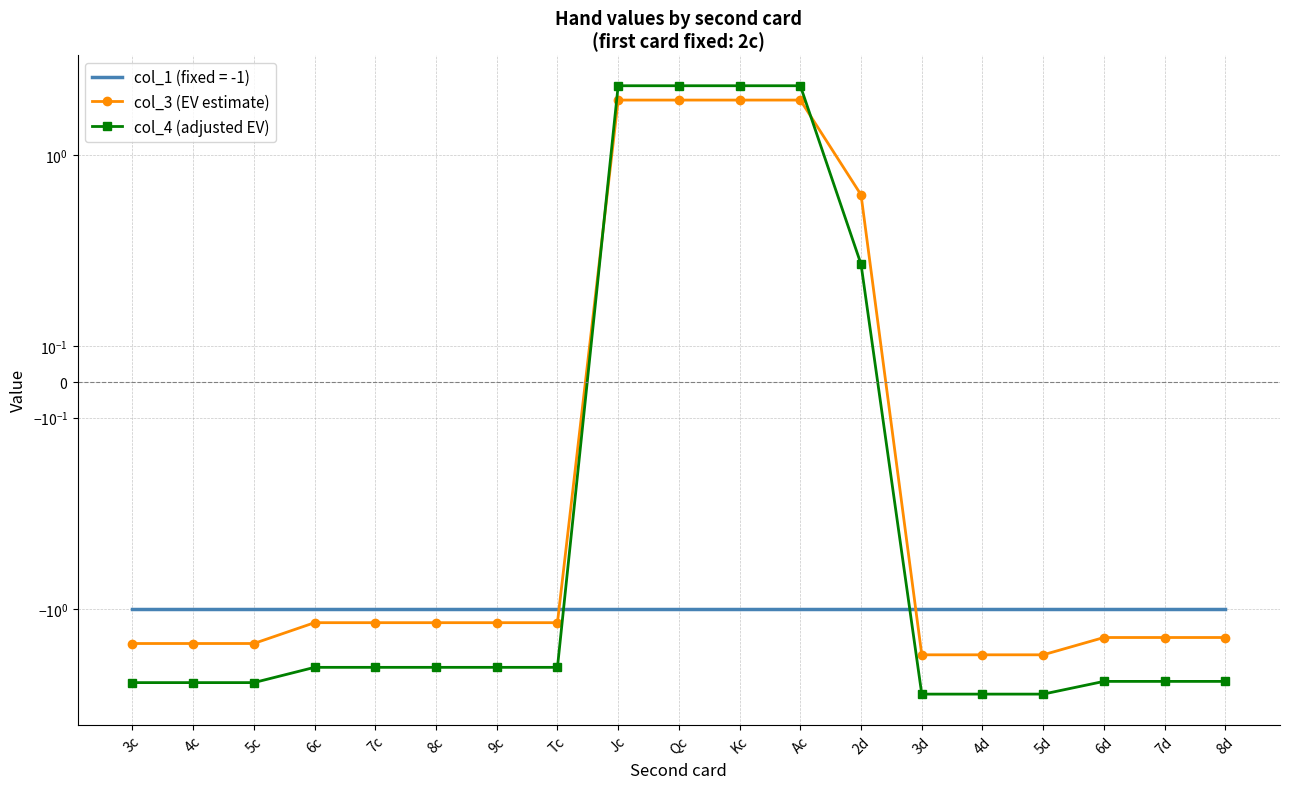

What is the value of the col_3 (EV estimate) point at the 3rd from the left?

-1.6